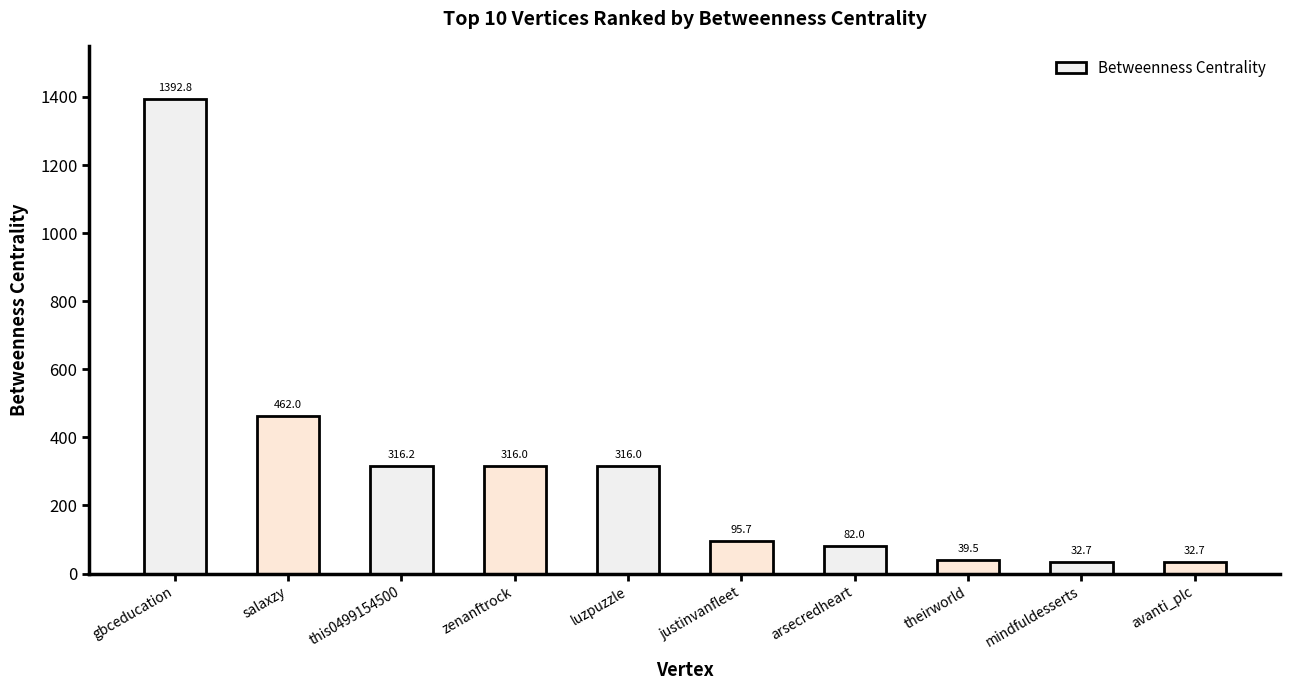

Does the chart contain stacked bars?

No